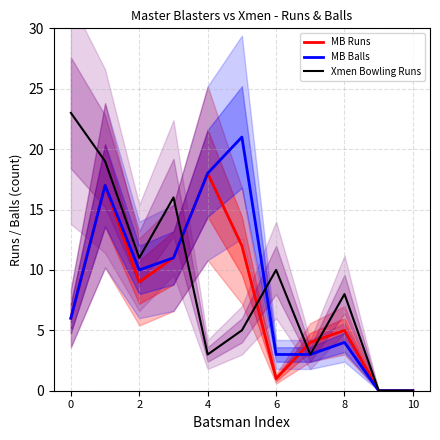

Does the chart have visible grid lines?

Yes